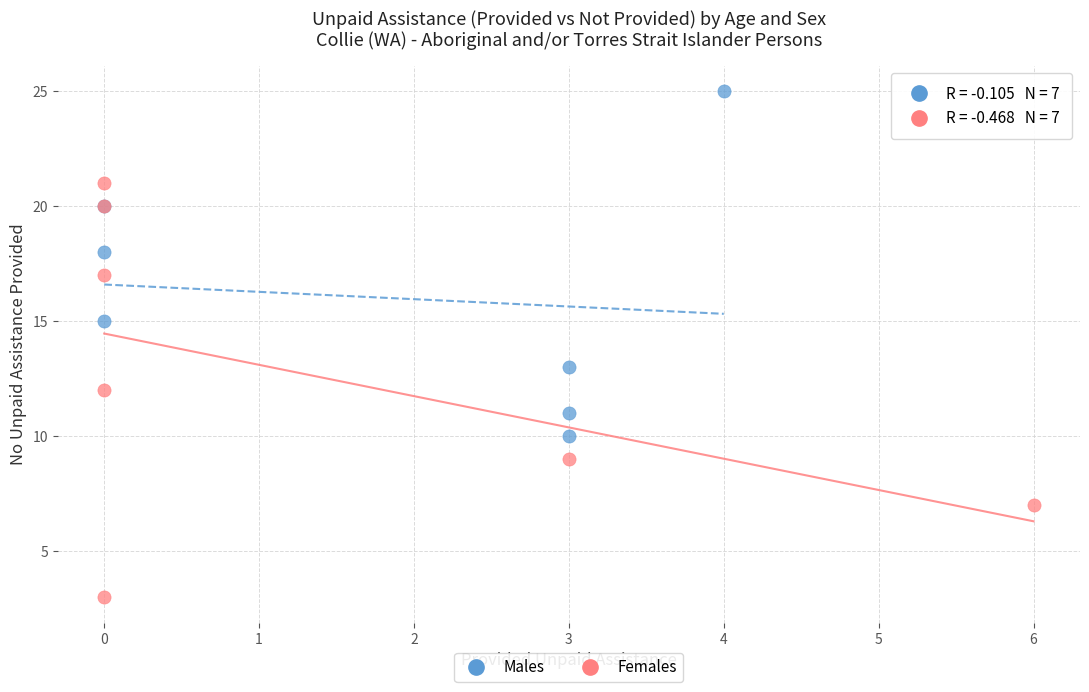

What are all the series names shown in the legend?

Males, Females